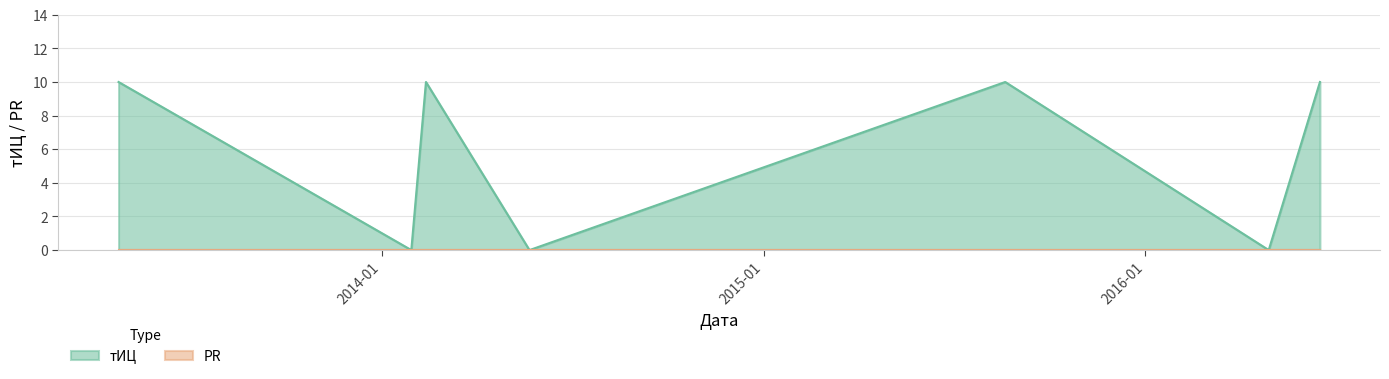

How many interior local valleys (lower than both neighbors) does the data have?

3